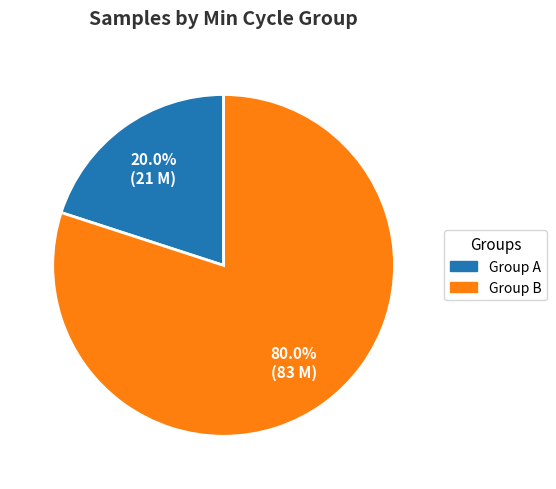

Is there any slice that represents more than half of the pie?

Yes